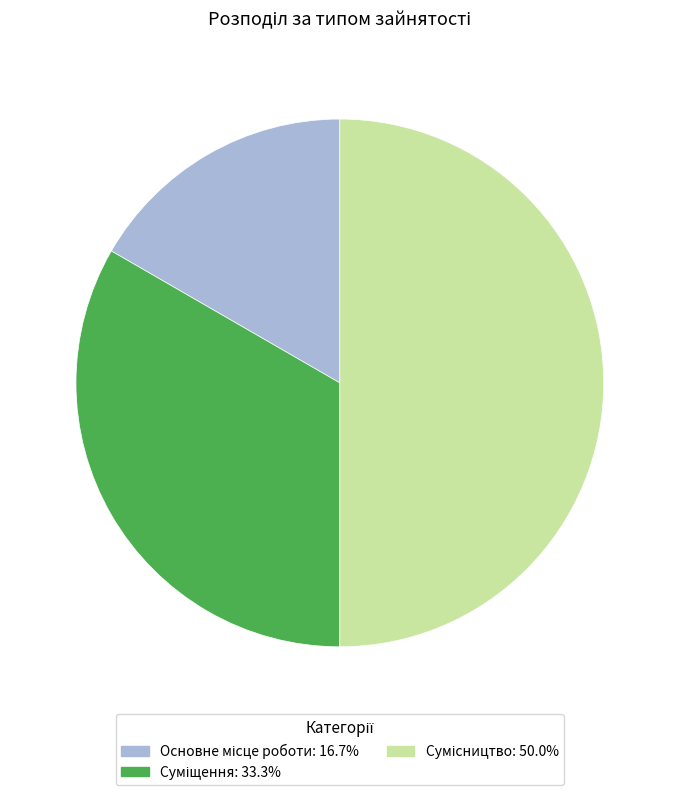

How many segments does this pie chart have?

3